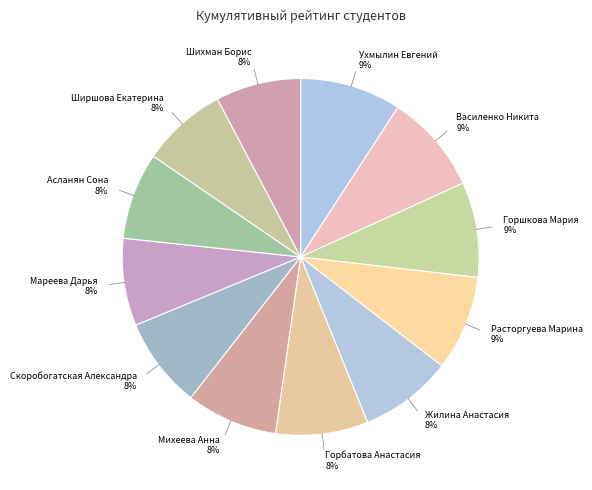

Count the number of slices in the pie.

12